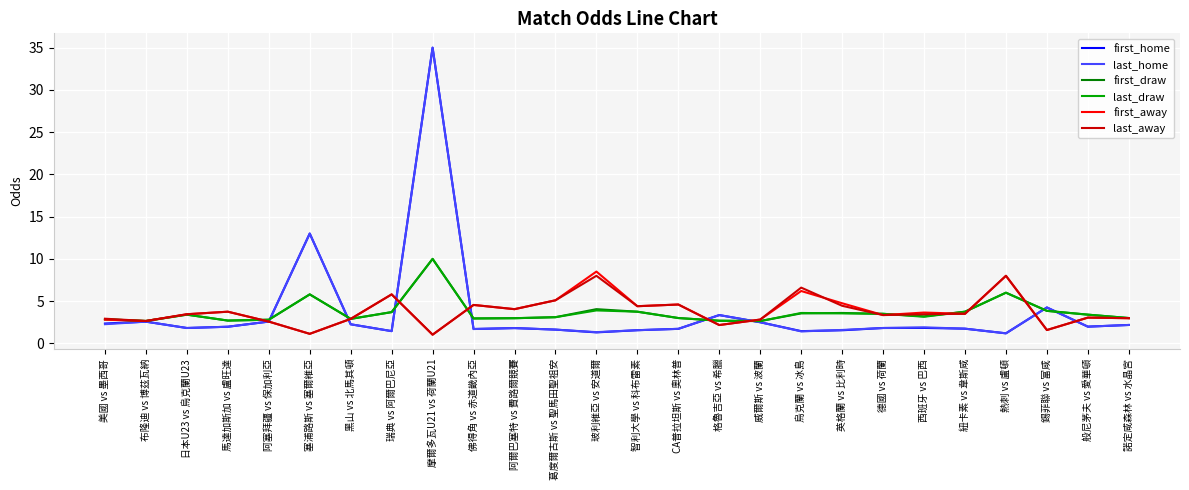

What is the spread (max minus min) of values at 錫菲聯 vs 富咸?

2.7